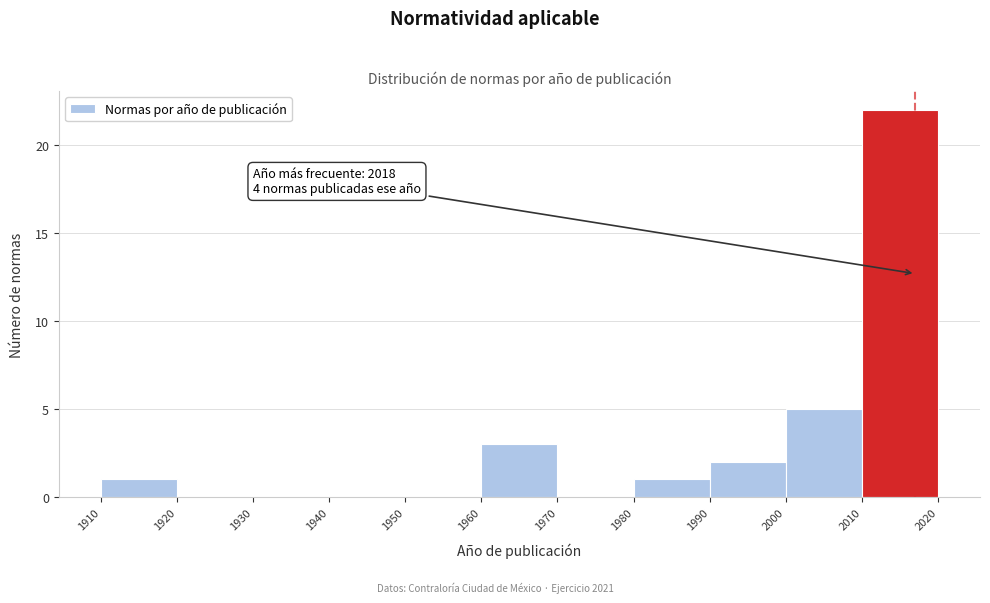

Which range on the x-axis has the tallest bar?

2010 to 2020